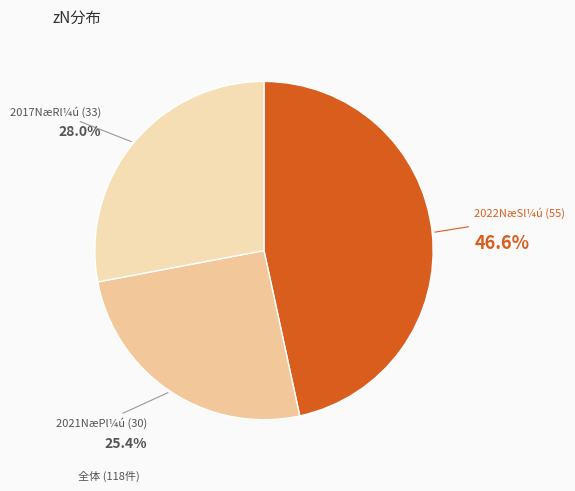

Rank the categories by value from highest to lowest.

2022NæSl¼ú (55), 2017NæRl¼ú (33), 2021NæPl¼ú (30)